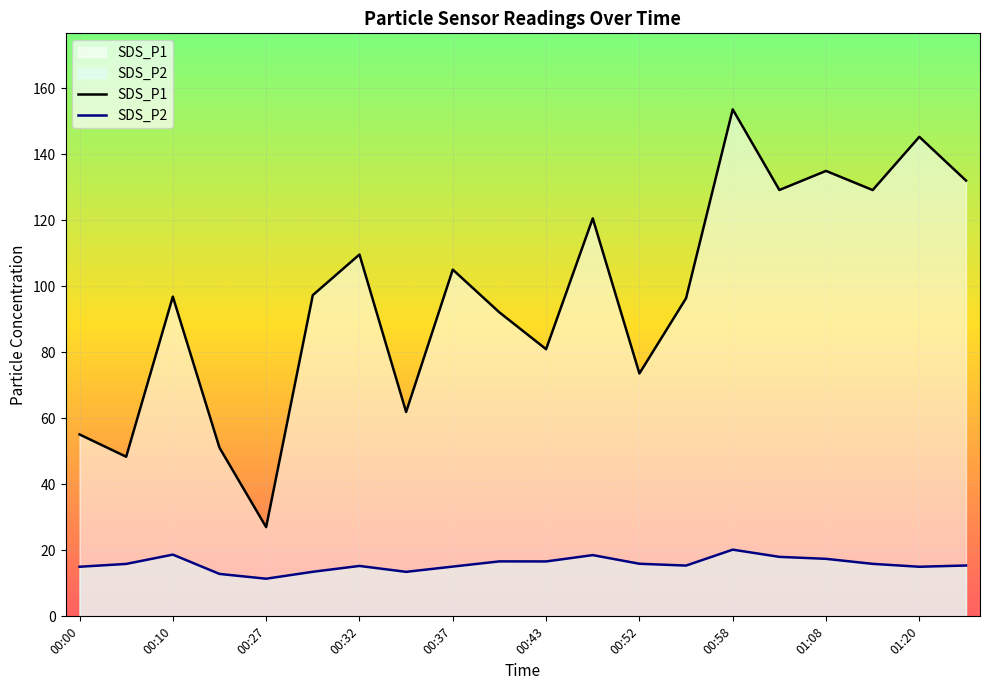

At which label does SDS_P1 reach its minimum?

00:27